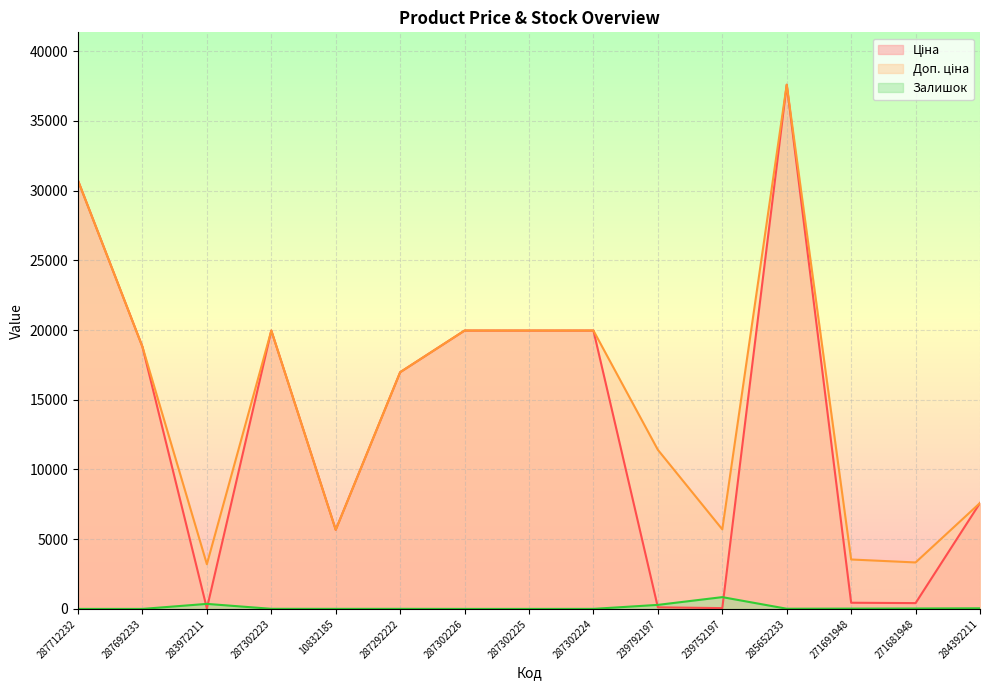

Which series has the largest total across all categories?

Доп. ціна